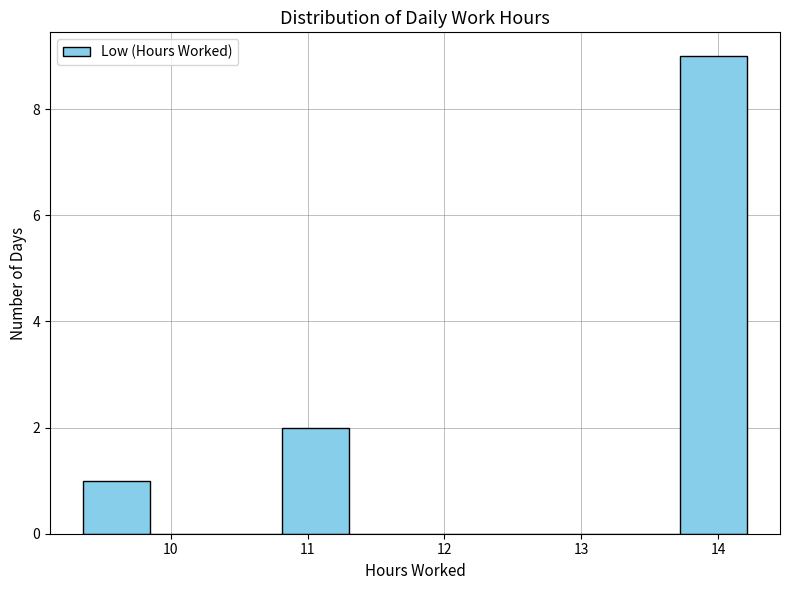

Over which range of the x-axis is the bar tallest?

13.7 to 14.2